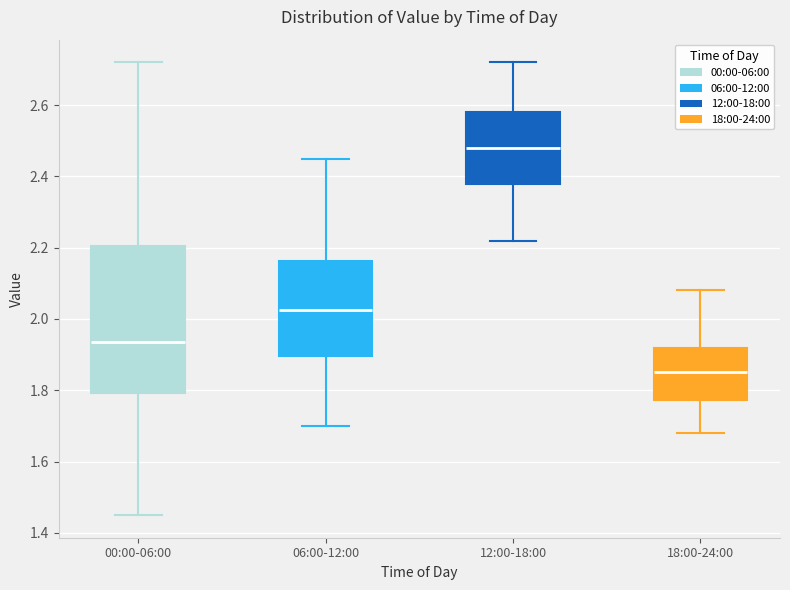

Comparing the boxes themselves (not the whiskers), which one is the tallest?

00:00-06:00